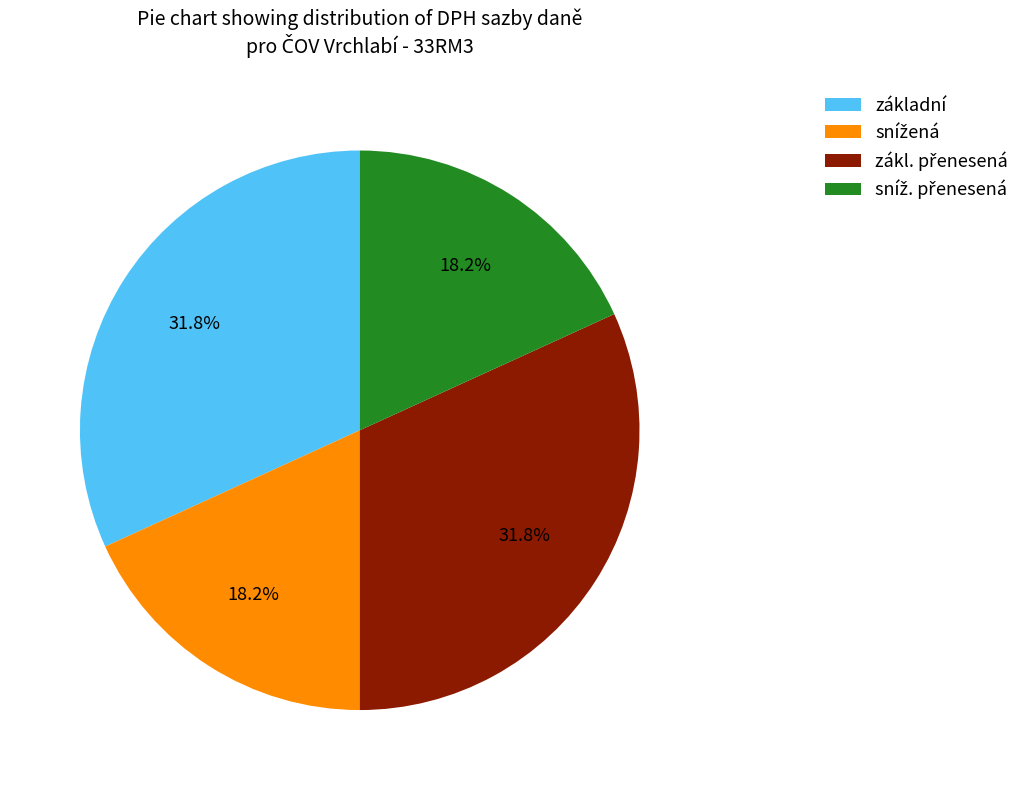

What portion of the pie excludes základní?

68.2%